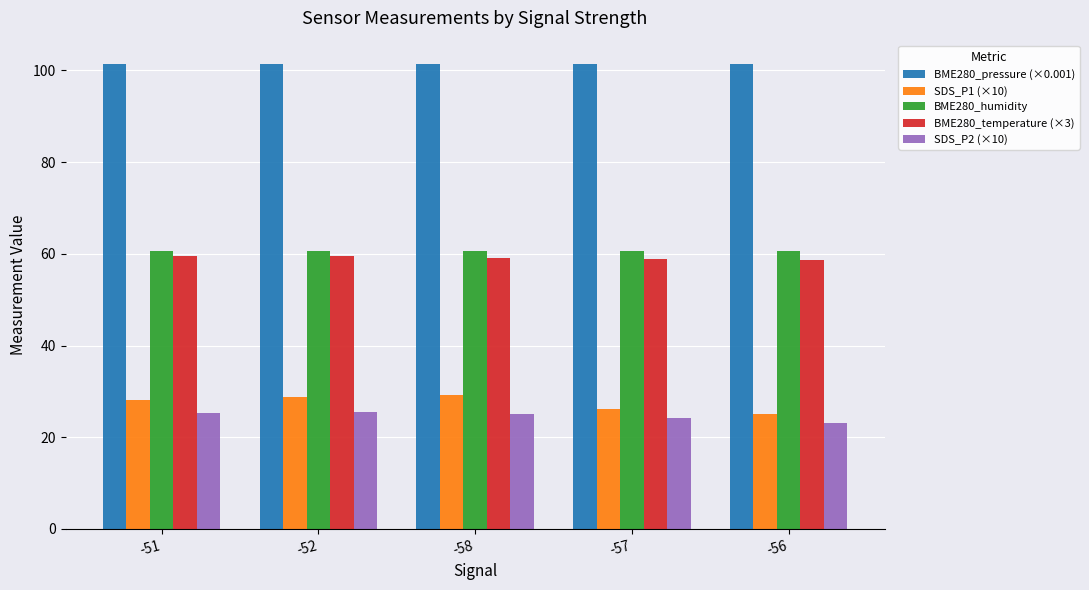

What is the sum of all SDS_P1 (×10) values?

137.3